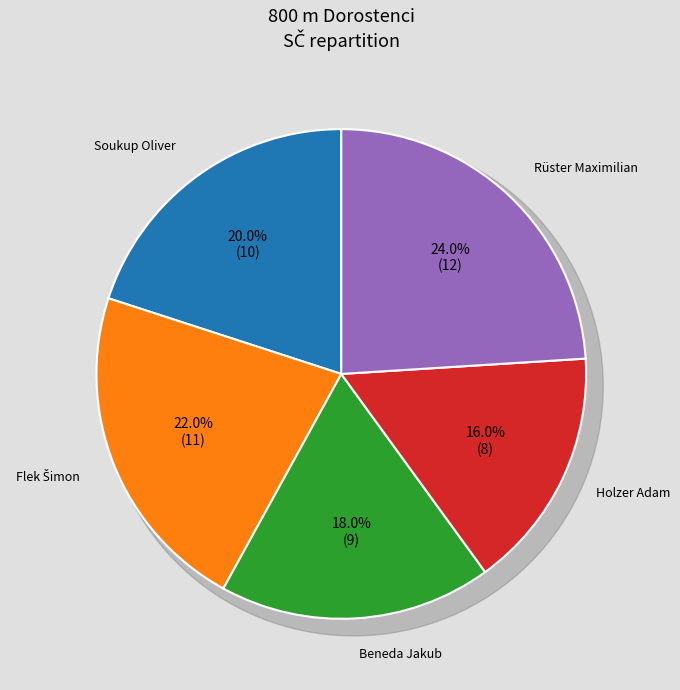

To the nearest percent, what portion does Beneda Jakub represent?

18%